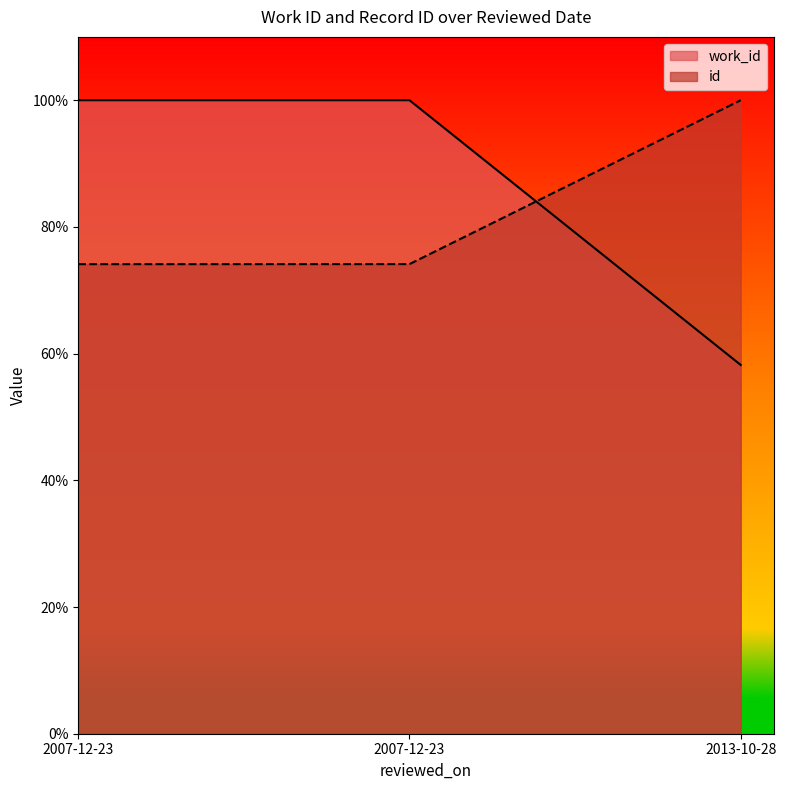

What is the greatest value displayed?

1.0